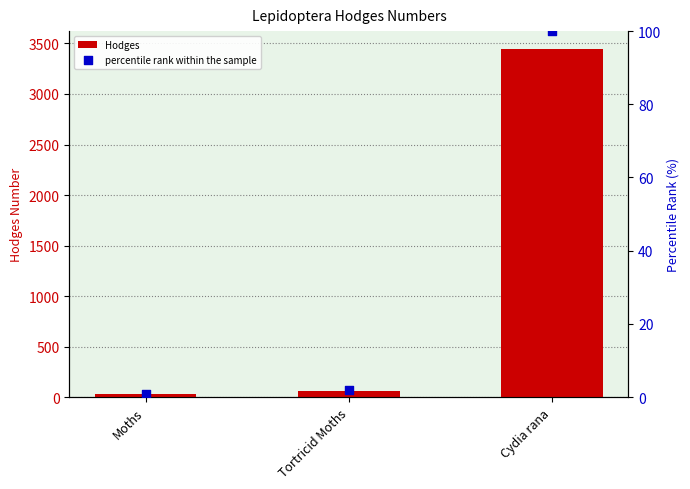

Which series contains the highest Y value?

Hodges